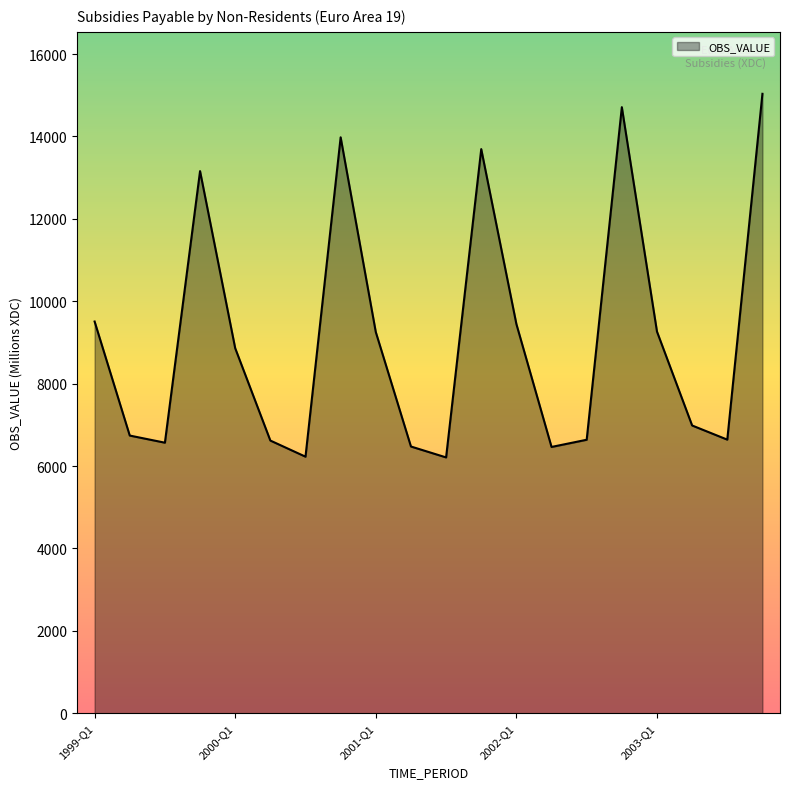

What is the difference between the second highest and minimum values?

8500.5